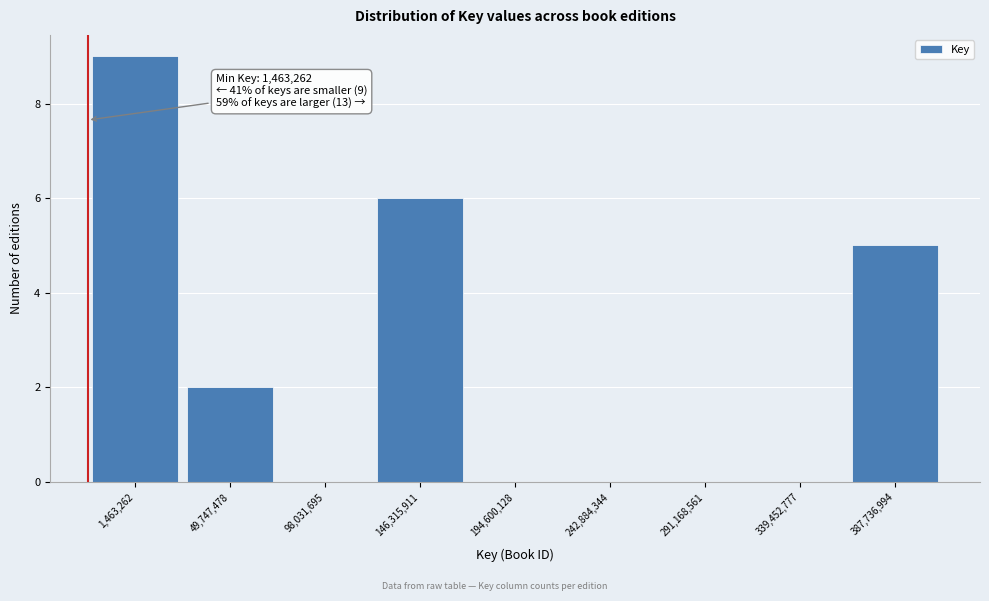

Reading left to right, what are all the values shown in this chart?

1,463,262=9	49,747,478=2	98,031,695=0	146,315,911=6	194,600,128=0	242,884,344=0	291,168,561=0	339,452,777=0	387,736,994=5